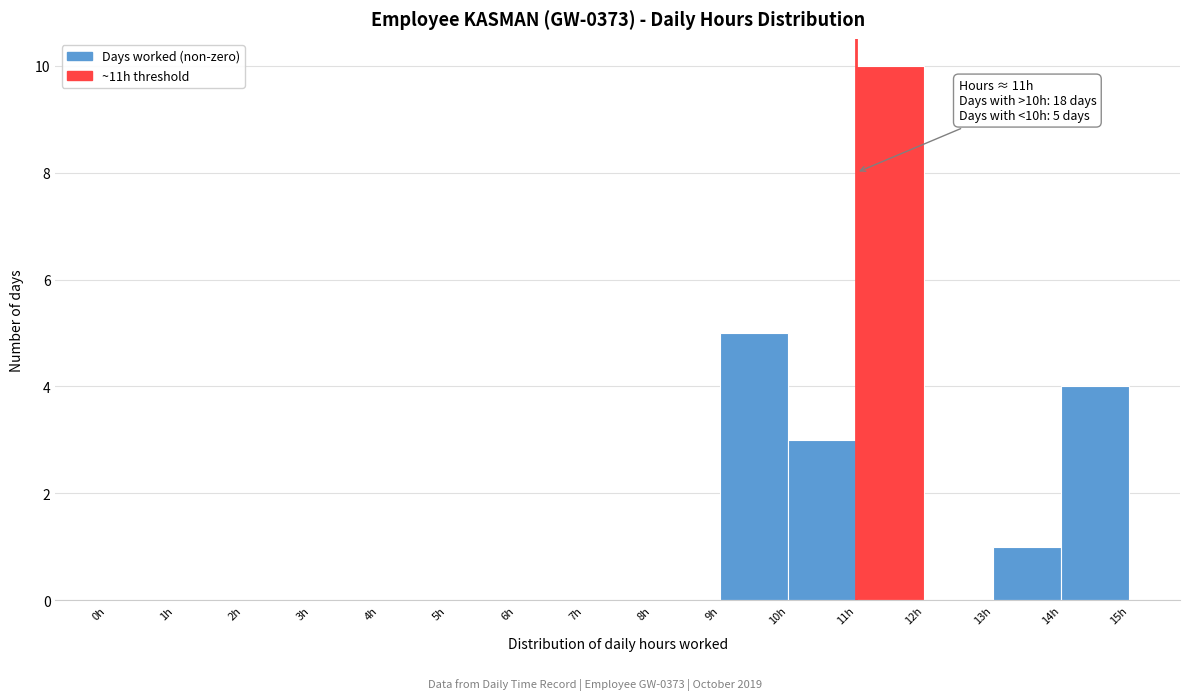

Over which range of the x-axis is the bar tallest?

11 to 12